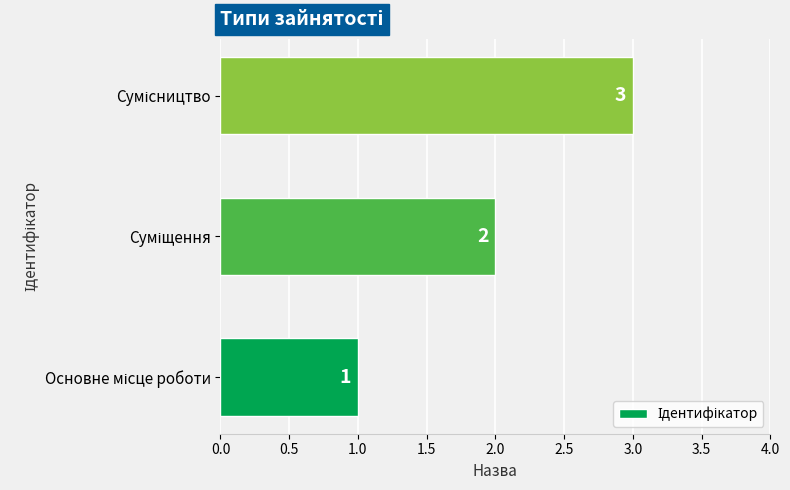

How many values are between 1 and 3?

3